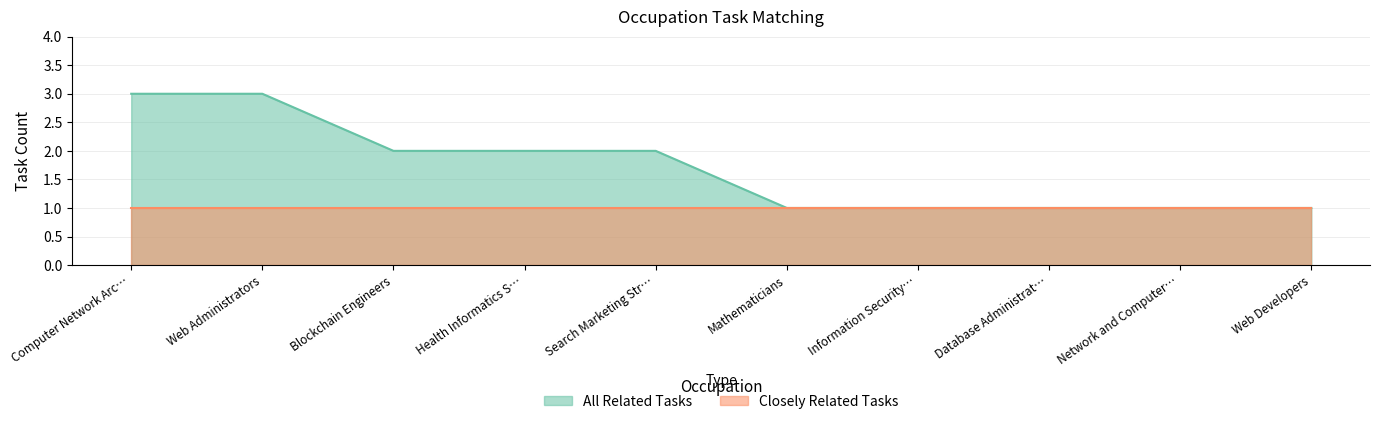

True or false: the data shows 3 at Web Administrators.

True